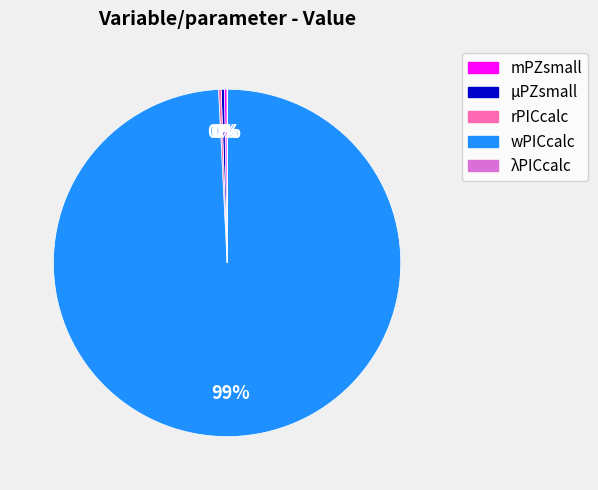

True or false: μPZsmall accounts for 10% of the total.

False